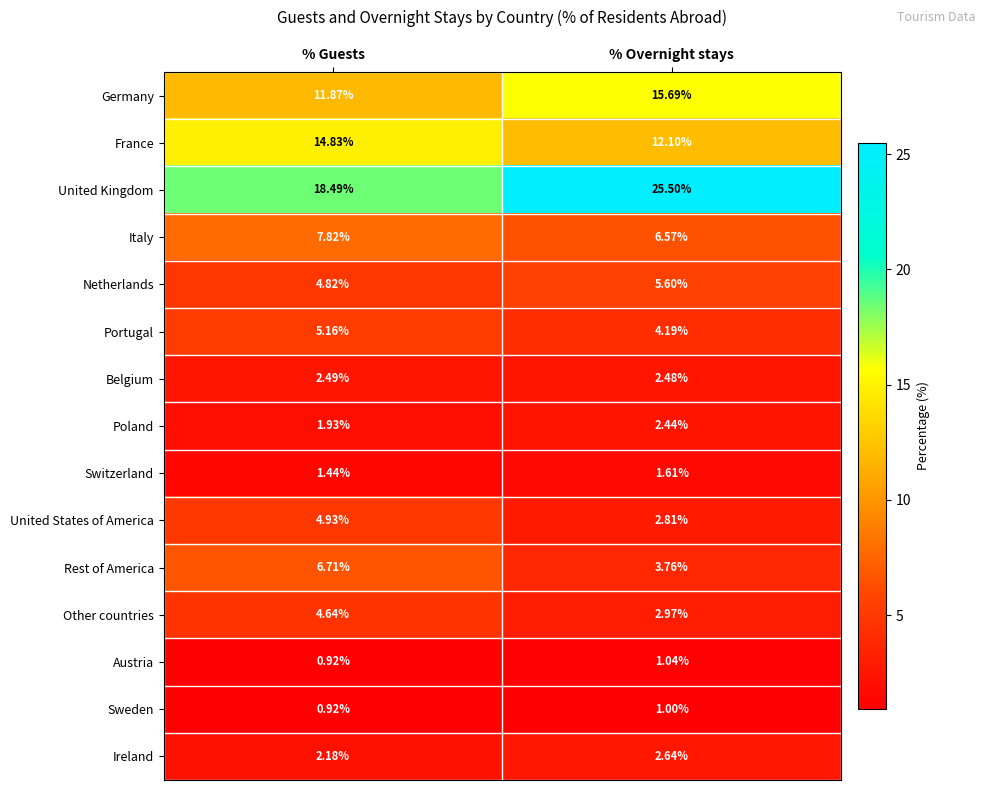

Between % Guests and % Overnight stays, which series saw the biggest shift?

United Kingdom